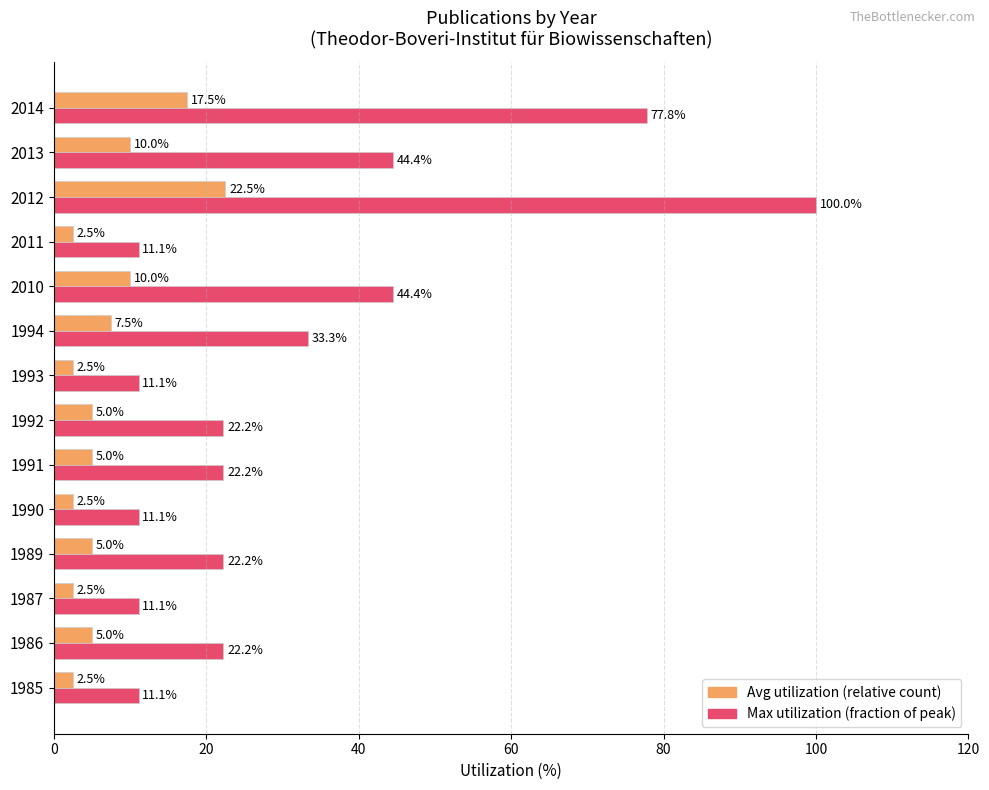

How many distinct data groups are displayed?

2